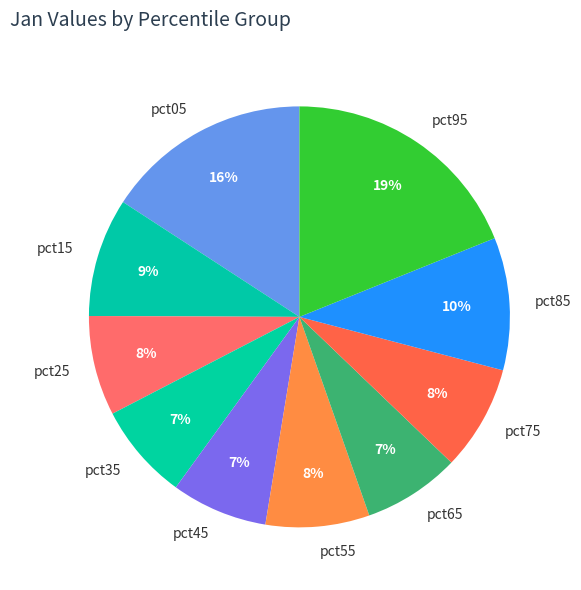

Combined, do pct15 and pct05 account for over 50%?

No